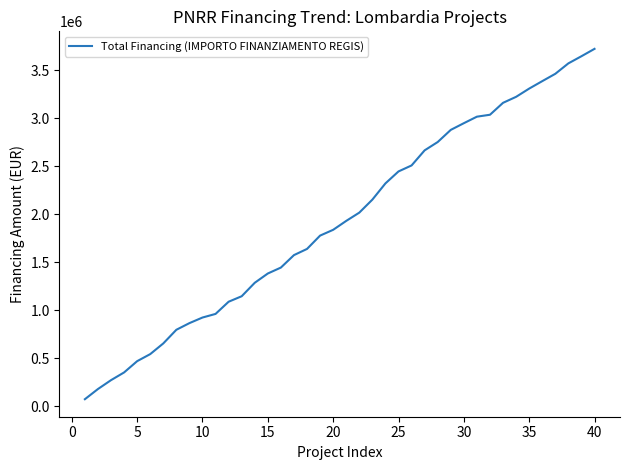

What is the greatest value displayed?

3720954.5